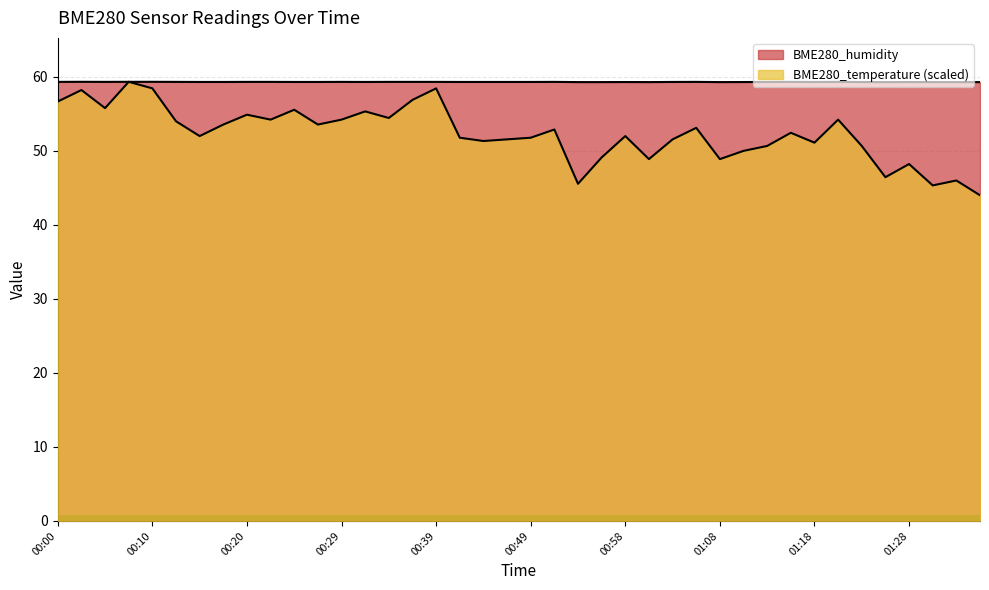

Does the chart have visible grid lines?

Yes